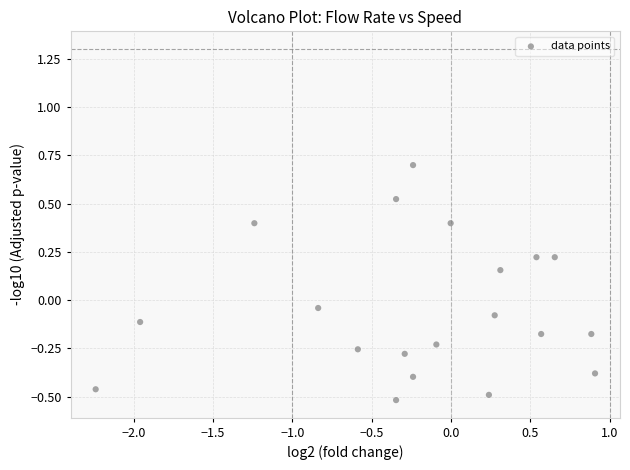

What is the range of Y values (max minus min)?

1.2